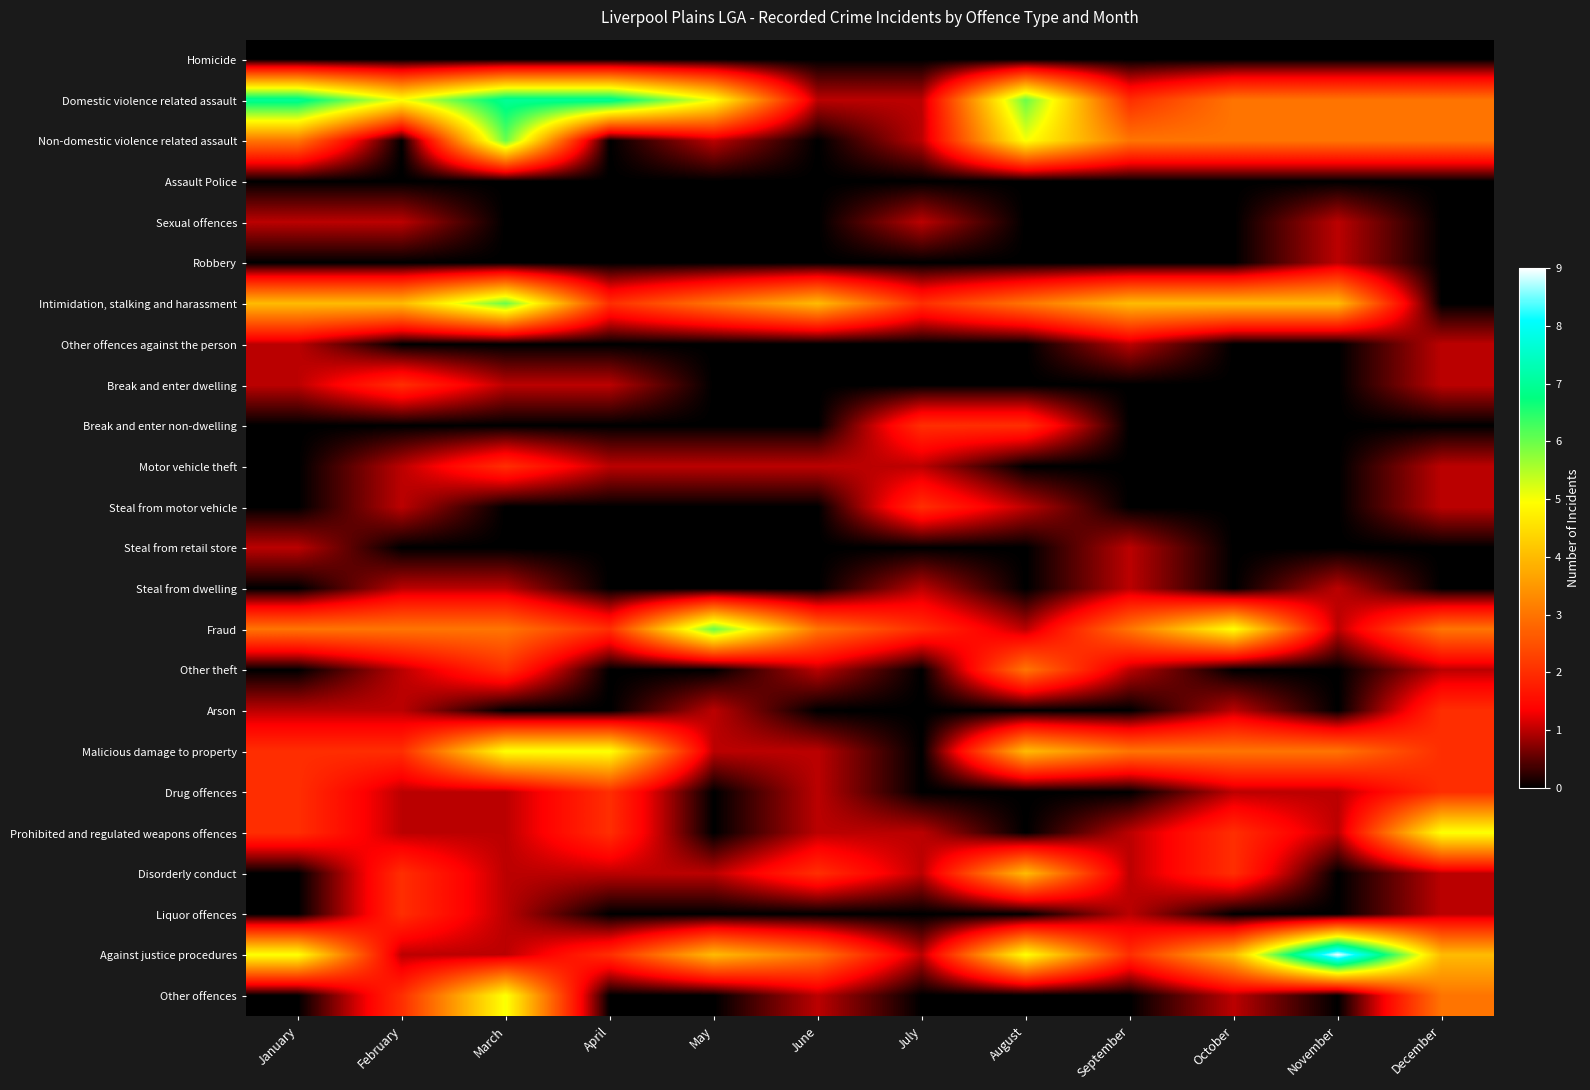

Which category has the highest value across all series?

November